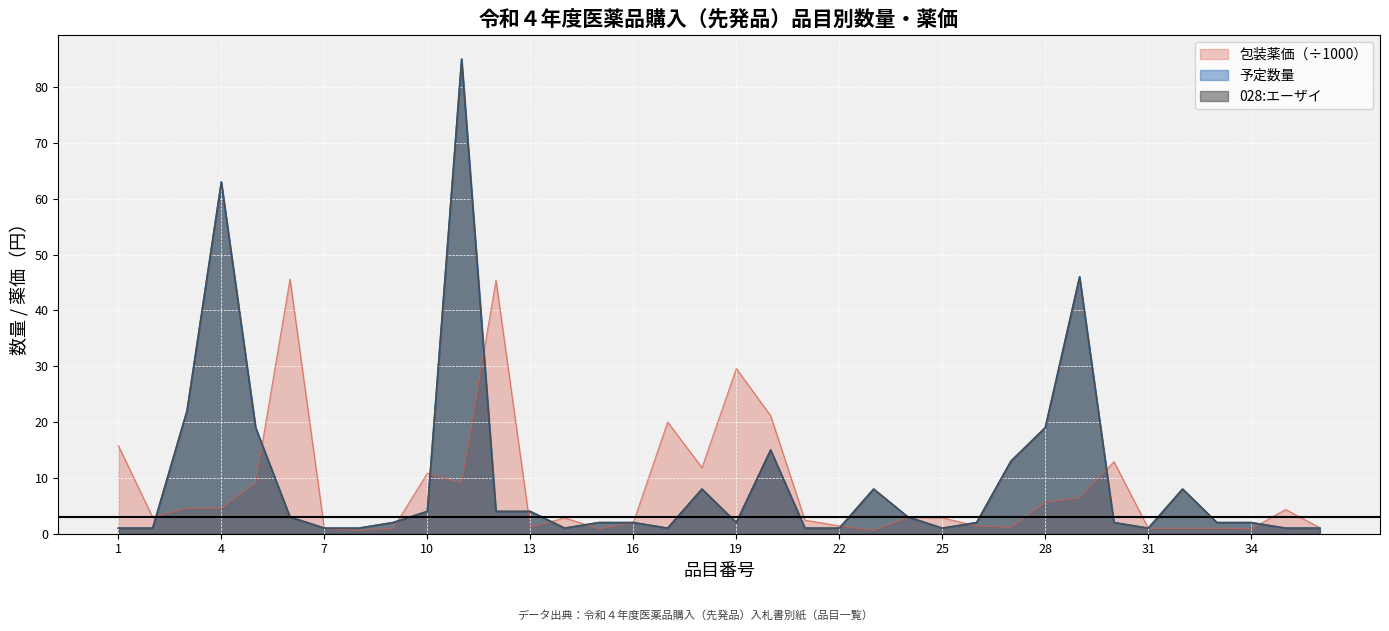

Does the chart display data point markers on the line(s)?

No